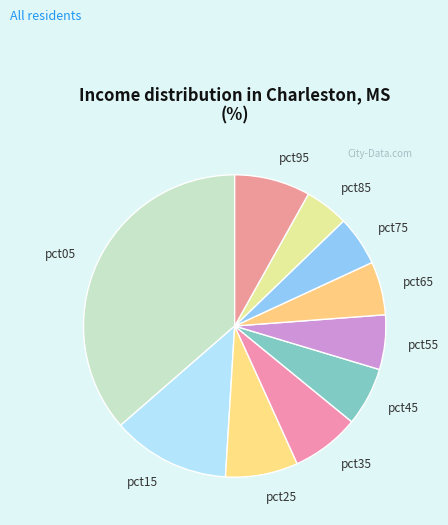

Is it true that pct75 is 5% of the pie?

True